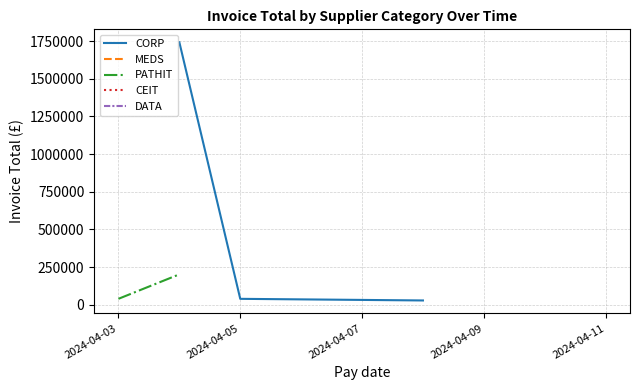

Count the number of data series in this chart.

5